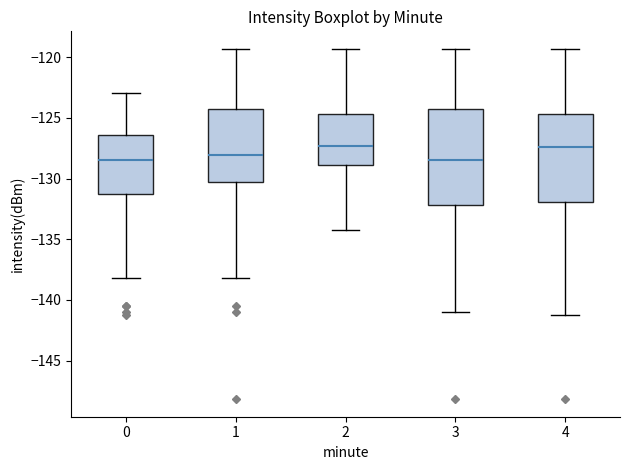

Where does the lower whisker of the box at x = 0 end on the y-axis? The values are not printed on the chart, so give them approximately, as read against the axis.

-138.0